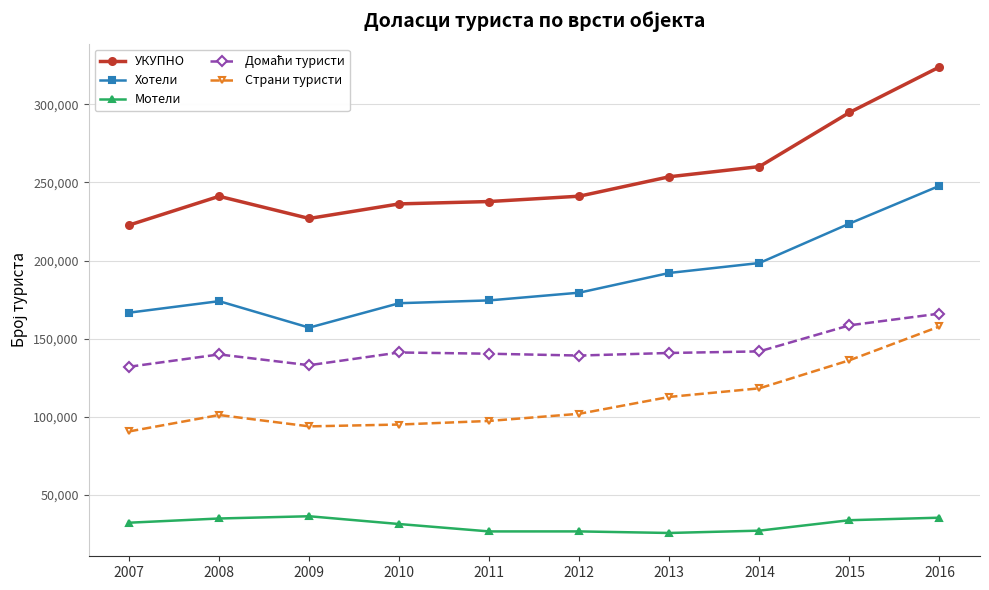

At how many categories does at least one series exceed 143048?

10